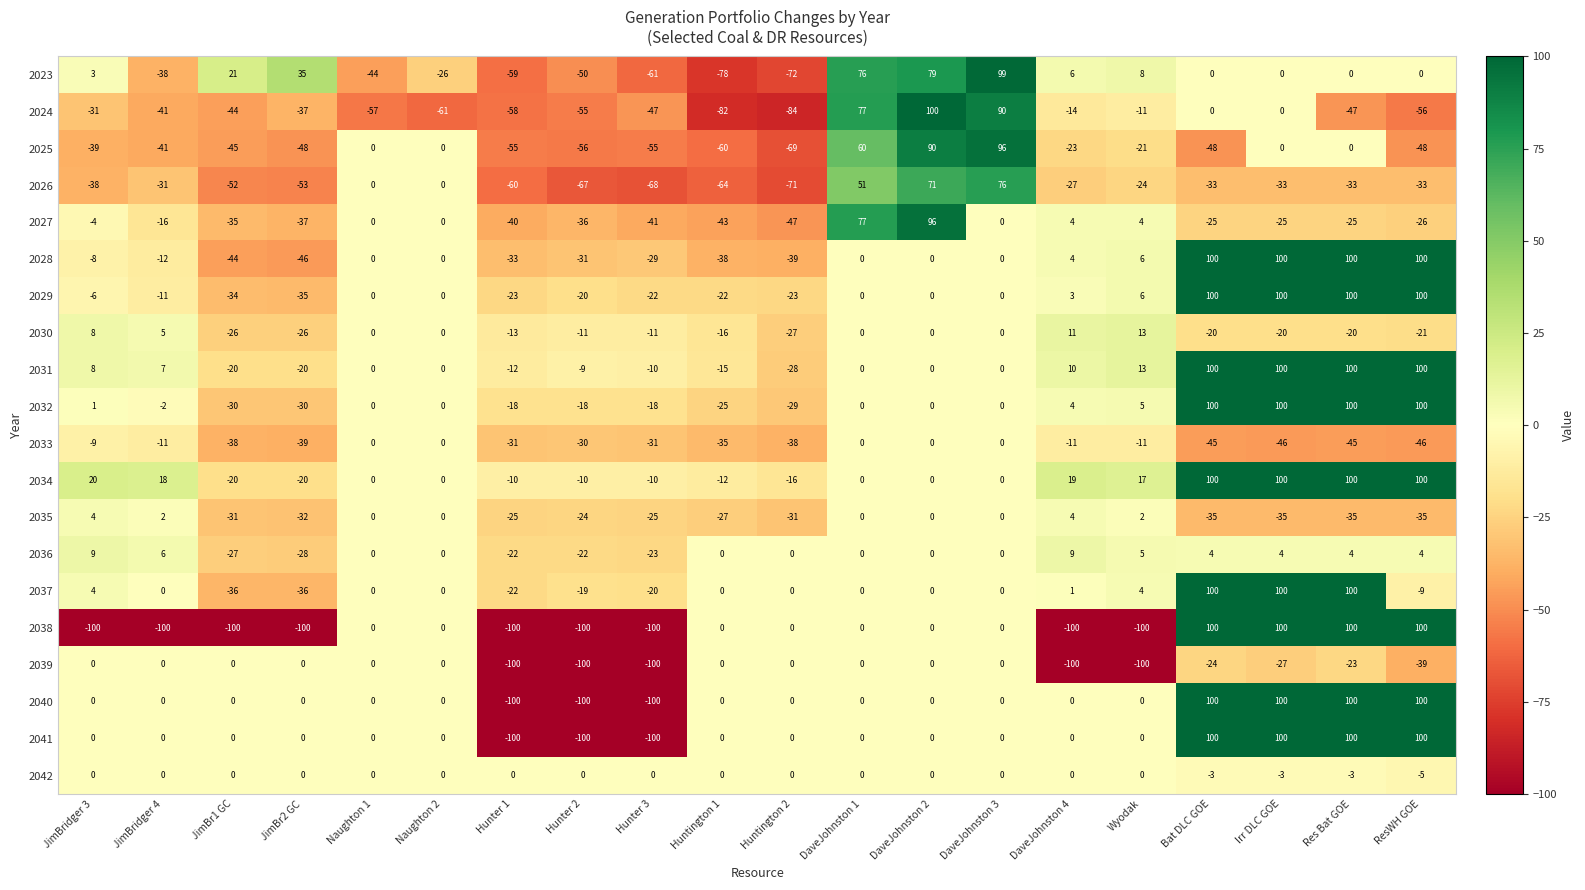

True or false: 2023 has a value of 79 at DaveJohnston 2.

True